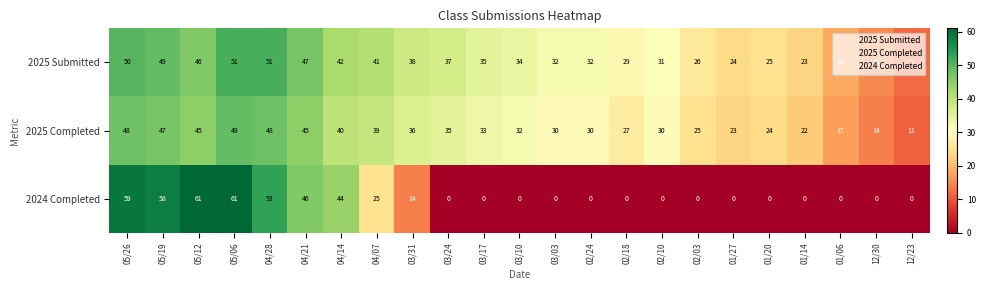

What is the greatest value displayed?

61